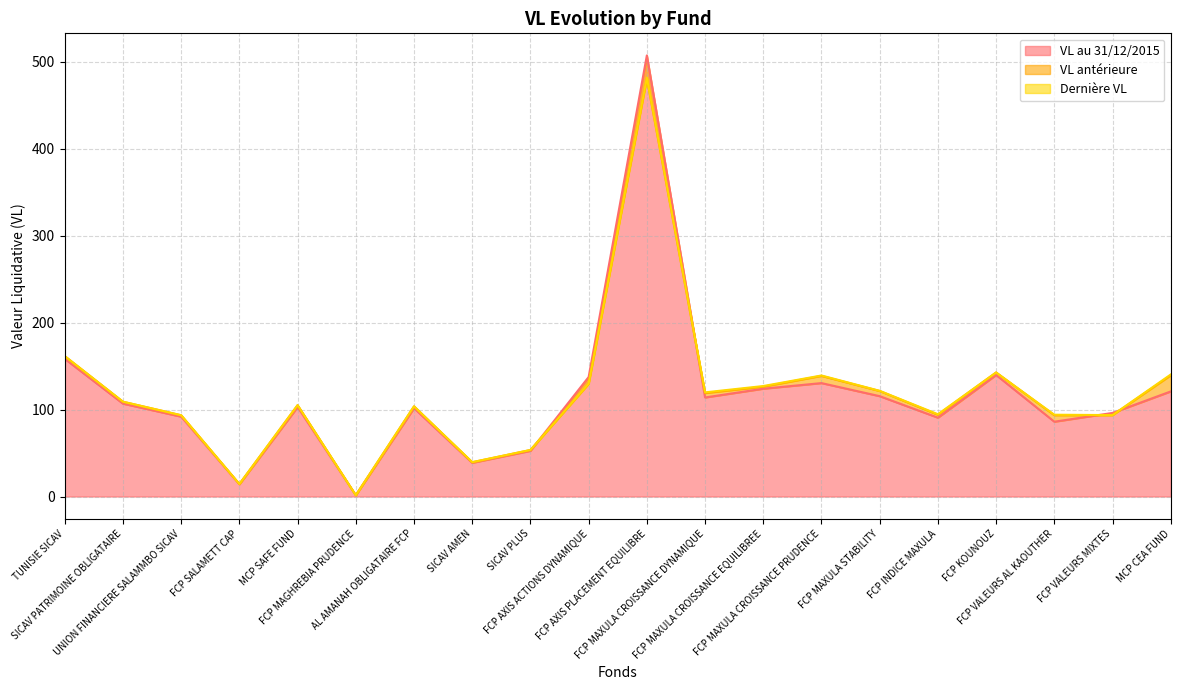

What is the difference between the VL antérieure values at FCP MAXULA CROISSANCE DYNAMIQUE and MCP SAFE FUND?

13.9